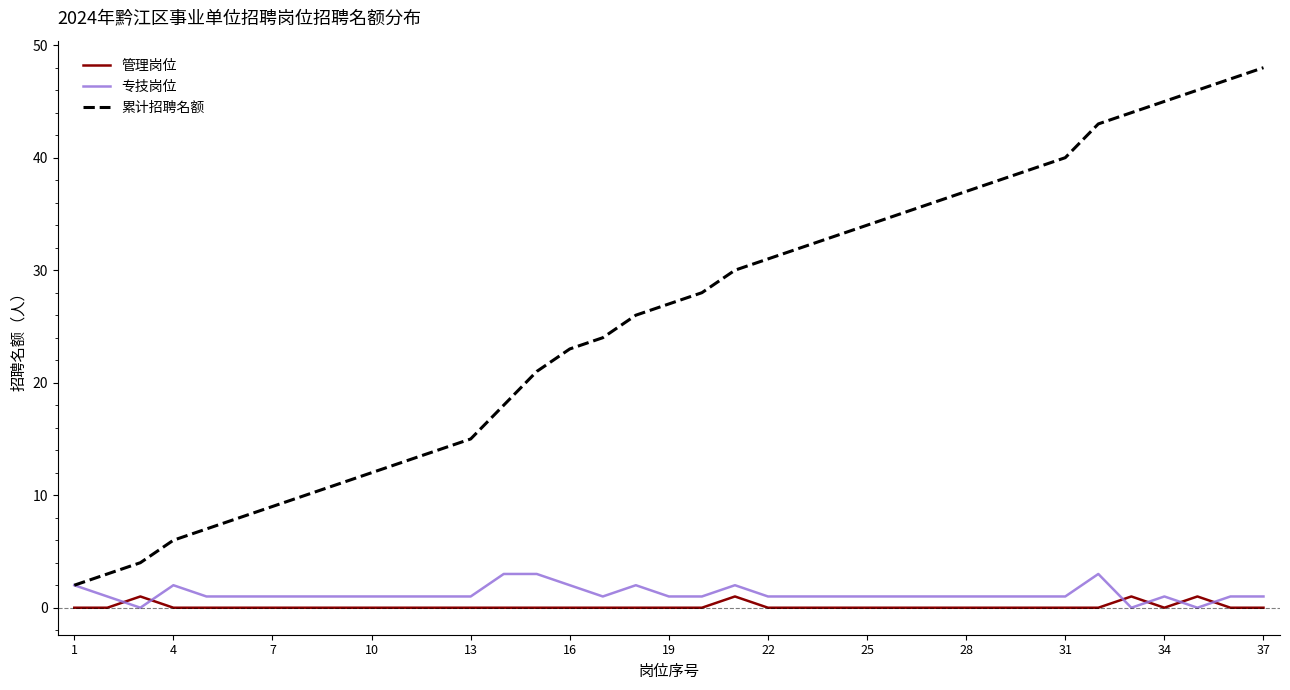

Which series has the largest total across all categories?

累计招聘名额